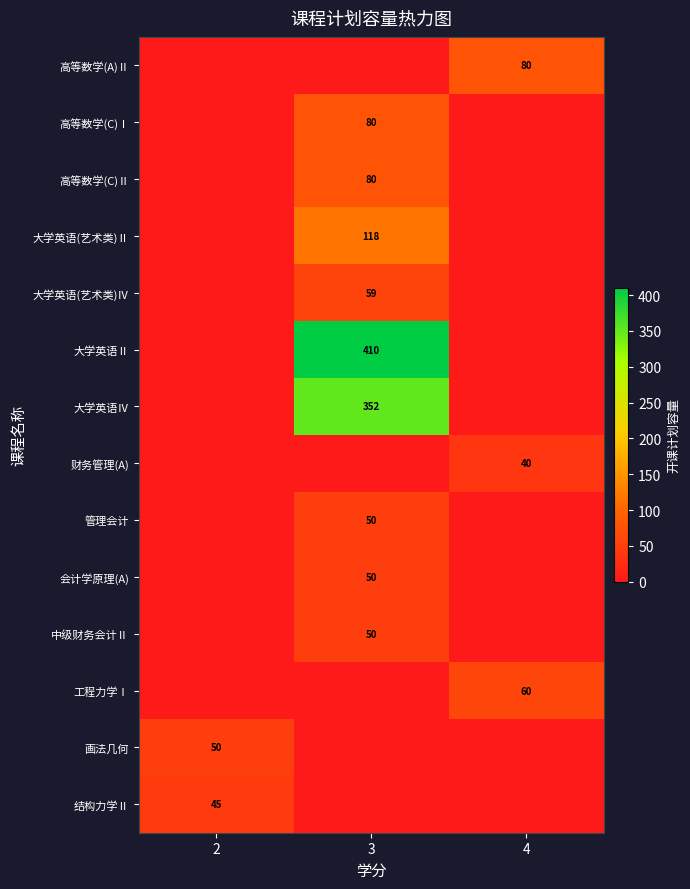

Between 4 and 3, which is larger?

4